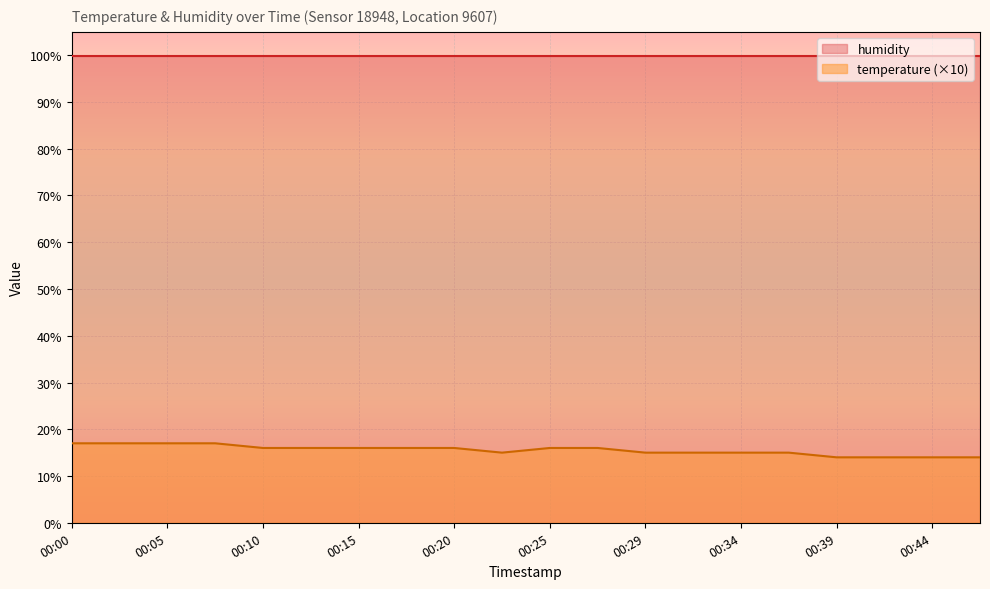

Which series has the largest total across all categories?

humidity